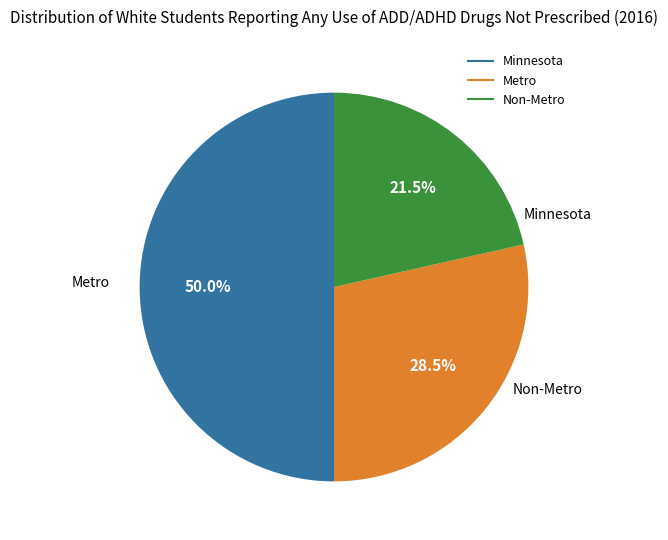

Combined, do Metro and Minnesota account for over 50%?

Yes